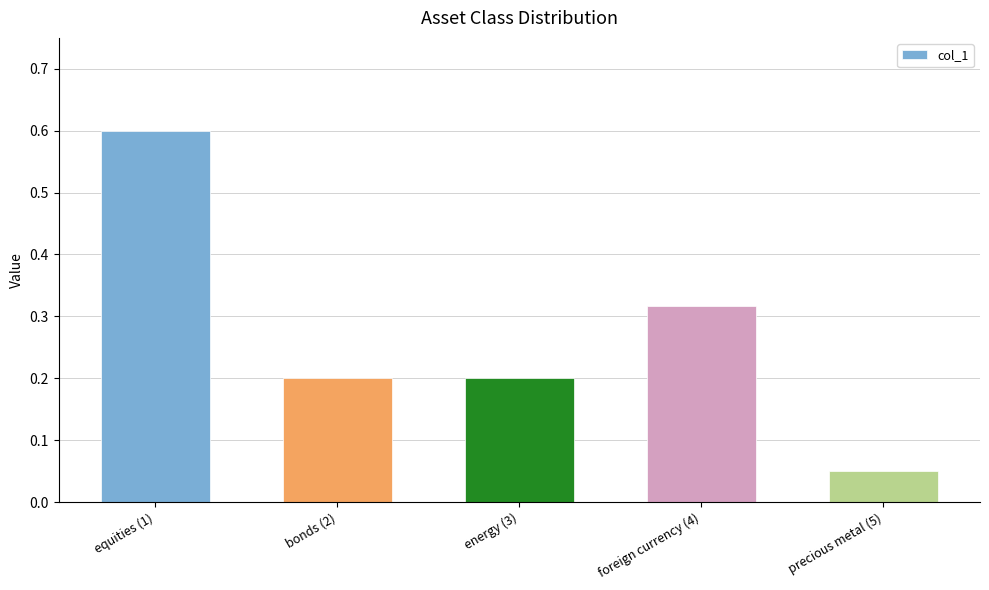

What is the value of the 1st bar from the left?

0.6